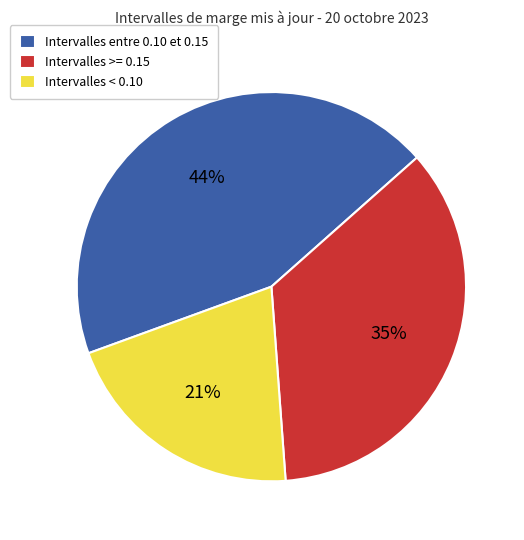

How many segments does this pie chart have?

3